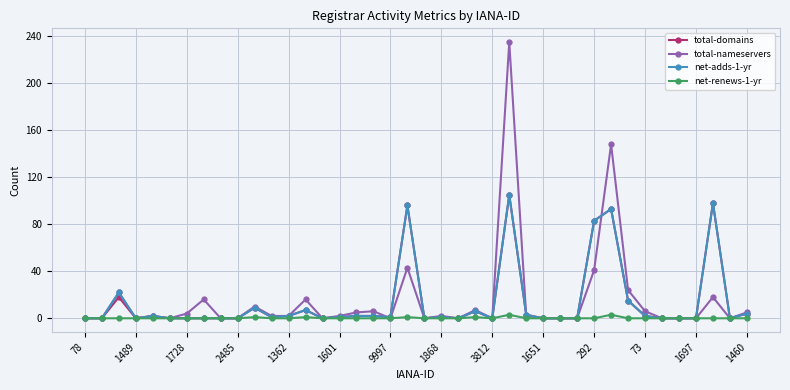

True or false: total-nameservers has more than 0 interior local peaks.

True